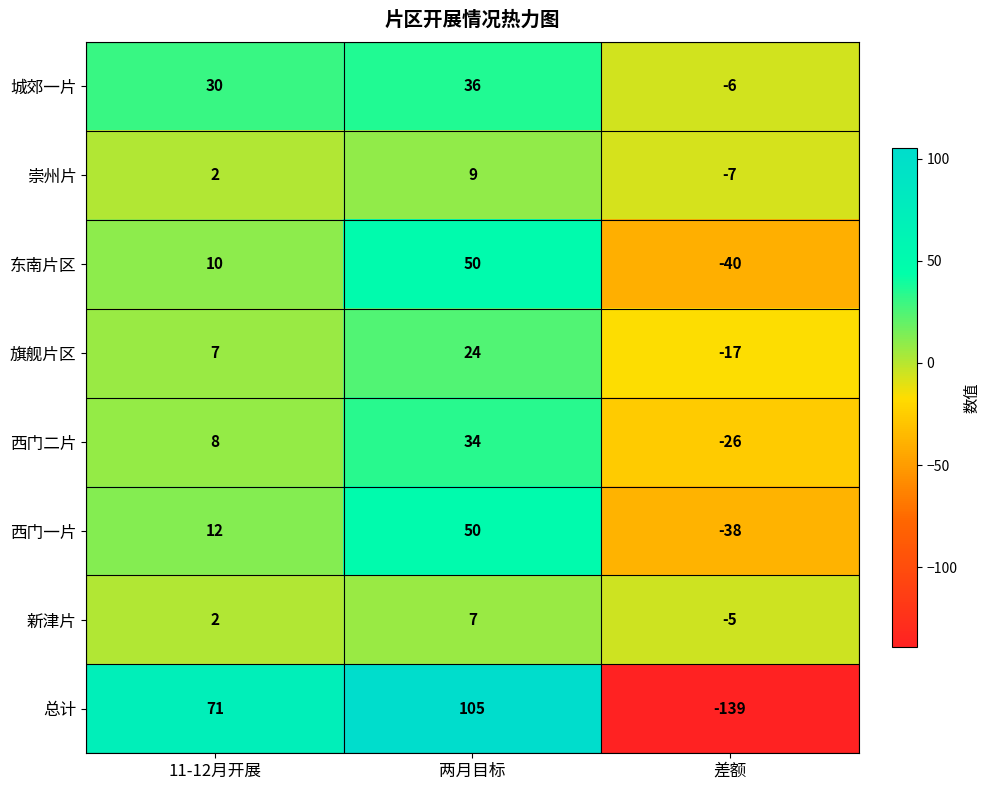

Which series has the largest range (max minus min)?

总计